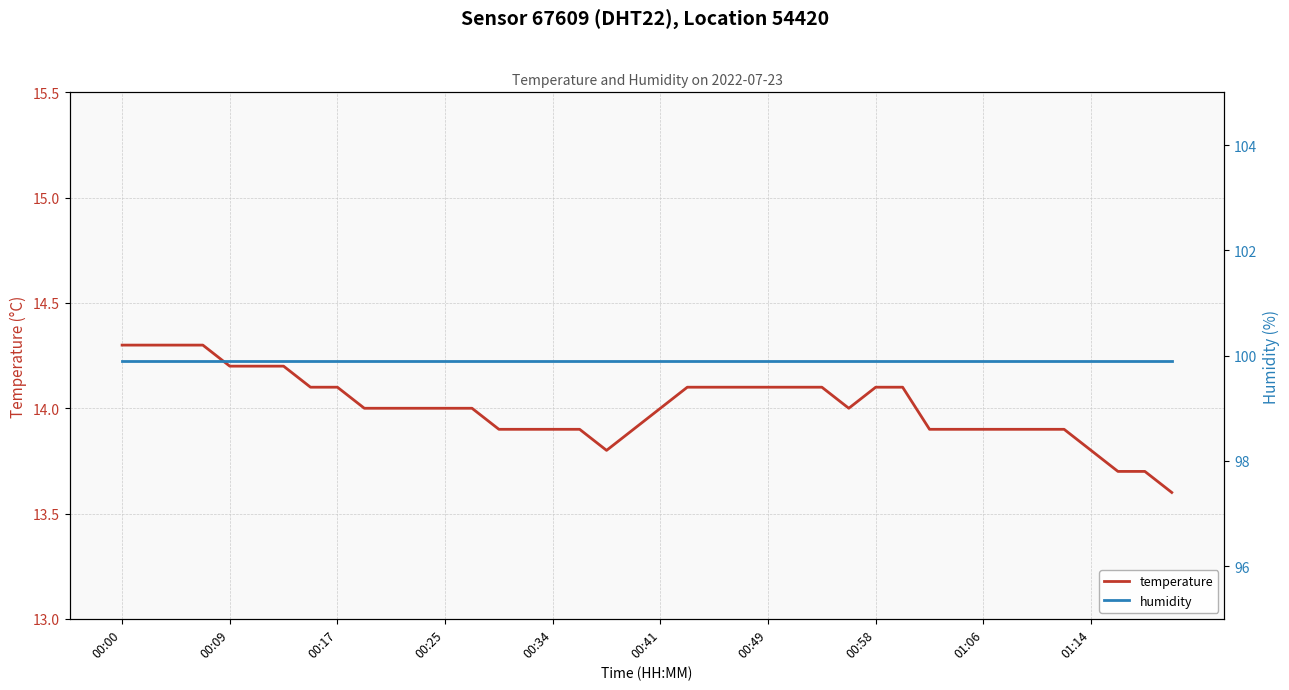

True or false: temperature has a value of 22.2 at 01:14.

False